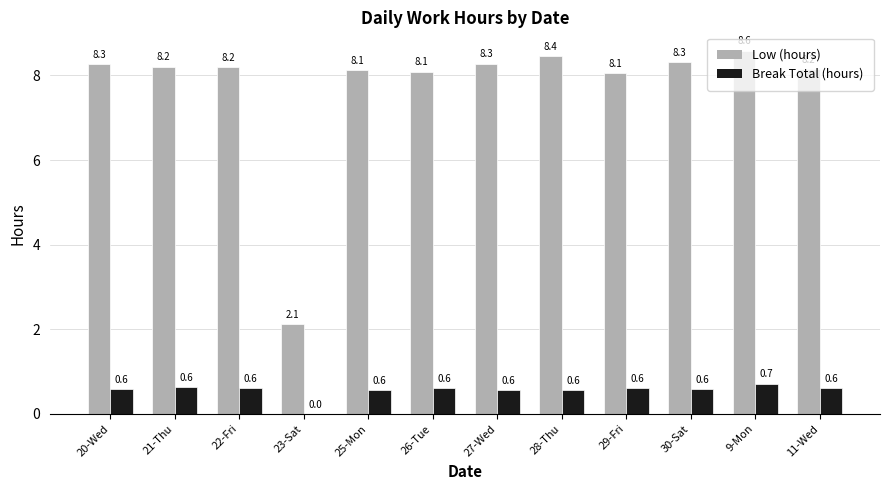

Is it true that Break Total (hours) equals 0.7 at 9-Mon?

True